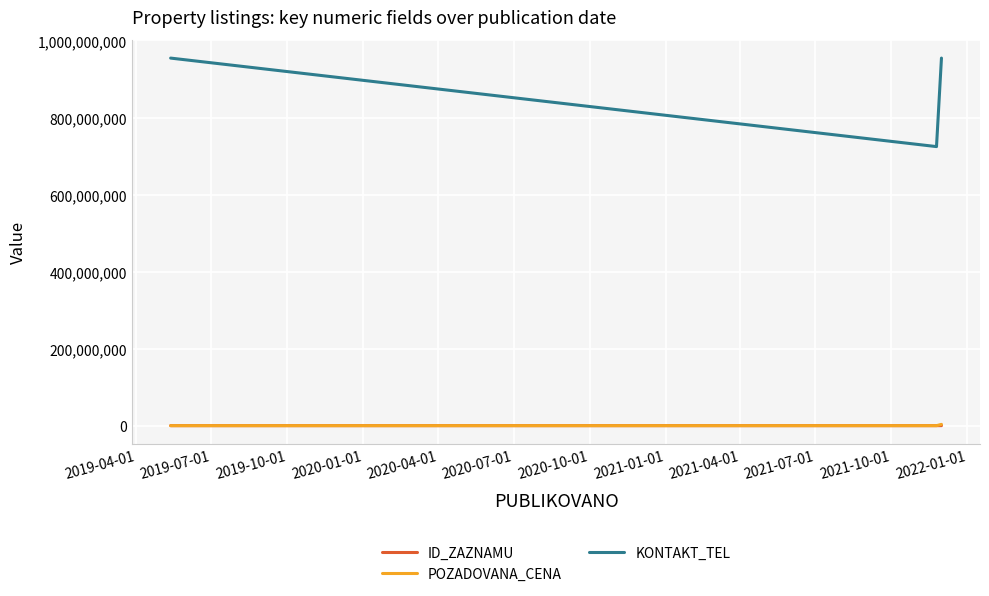

Which series has the widest spread of values?

KONTAKT_TEL